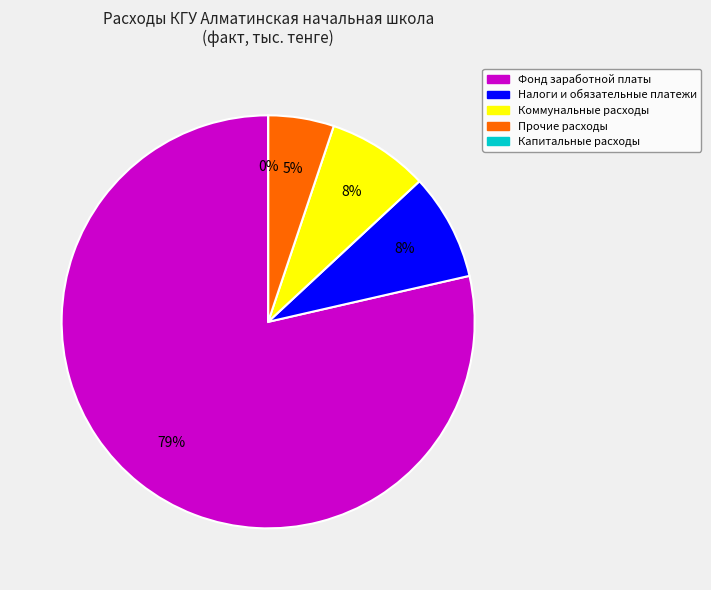

Is it true that Прочие расходы is 11% of the pie?

False